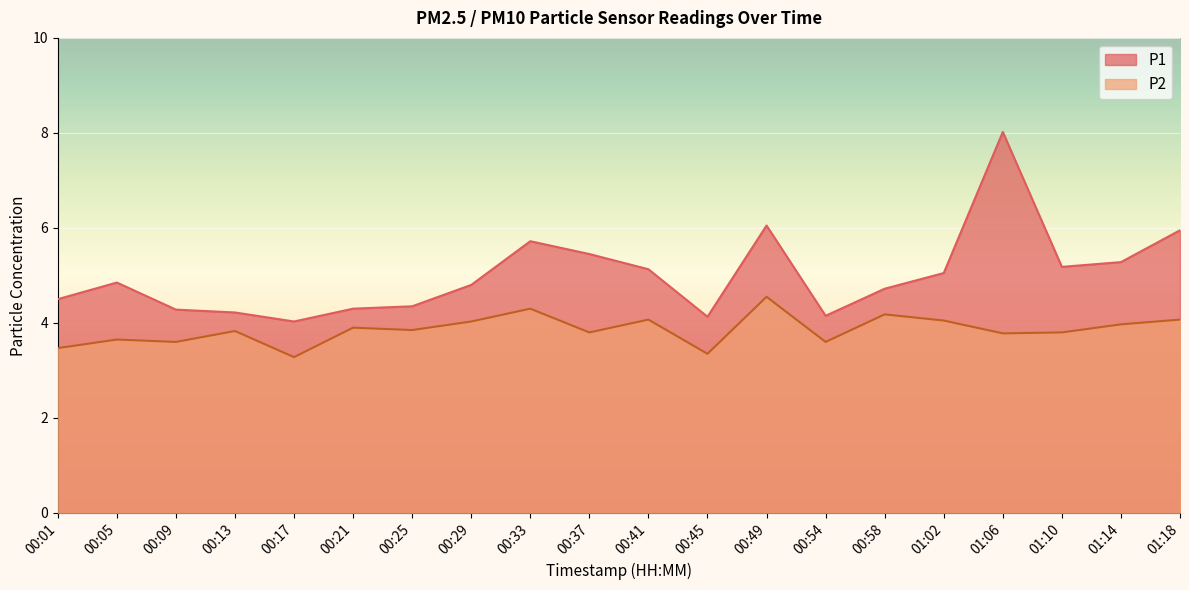

Reading left to right, what are all the values shown in this chart?

P1: 4.5	4.8	4.3	4.2	4.0	4.3	4.3	4.8	5.7	5.5	5.1	4.1	6.0	4.2	4.7	5.0	8.0	5.2	5.3	6.0
P2: 3.5	3.6	3.6	3.8	3.3	3.9	3.9	4.0	4.3	3.8	4.1	3.4	4.5	3.6	4.2	4.0	3.8	3.8	4.0	4.1